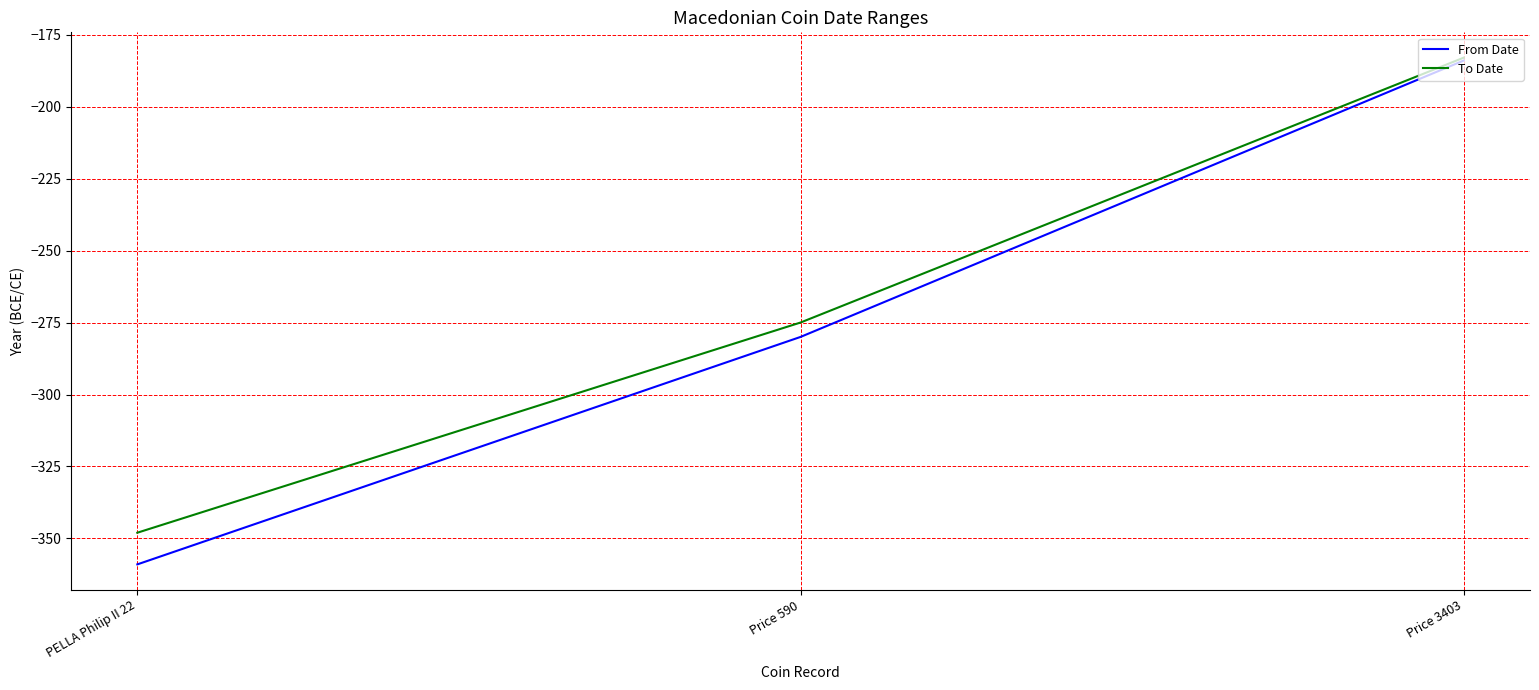

Which series has the widest spread of values?

From Date